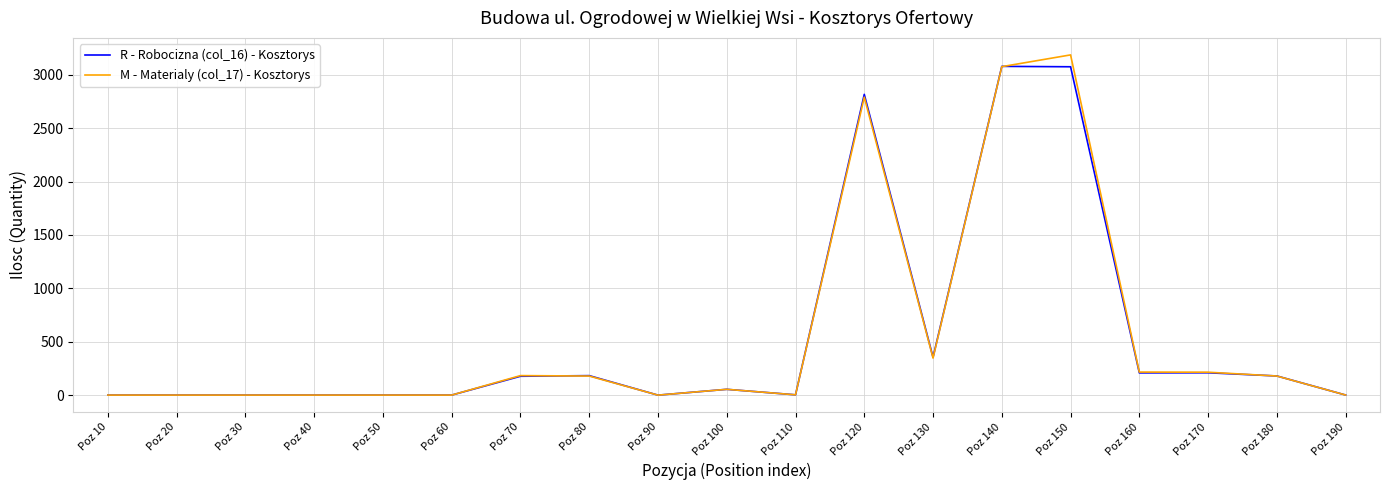

What is the spread (max minus min) of values at Poz 130?

7.5